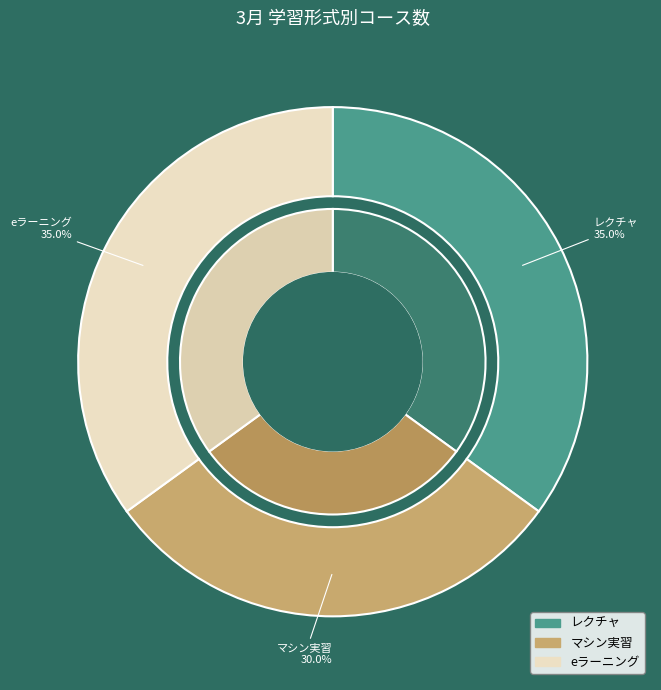

To the nearest percent, what is the average slice percentage?

33%